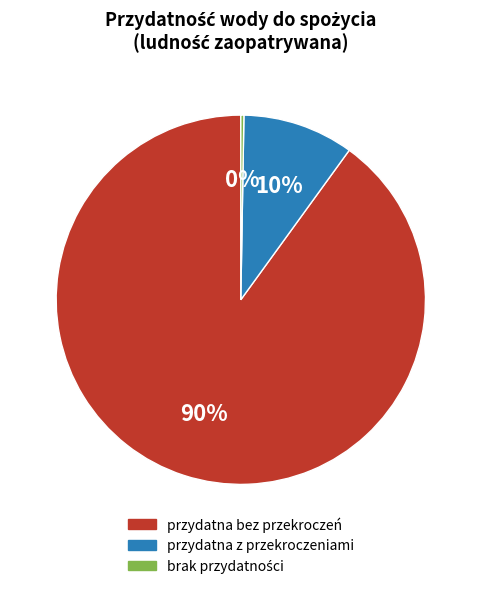

Is there a majority slice in this chart?

Yes